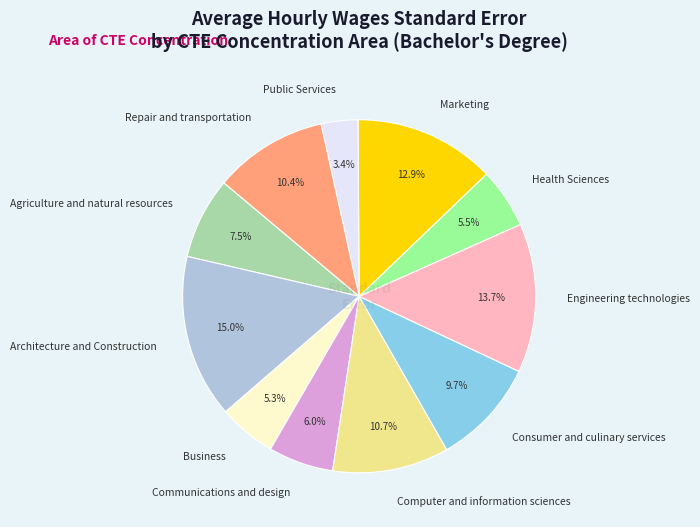

Between Consumer and culinary services and Computer and information sciences, which is larger?

Computer and information sciences